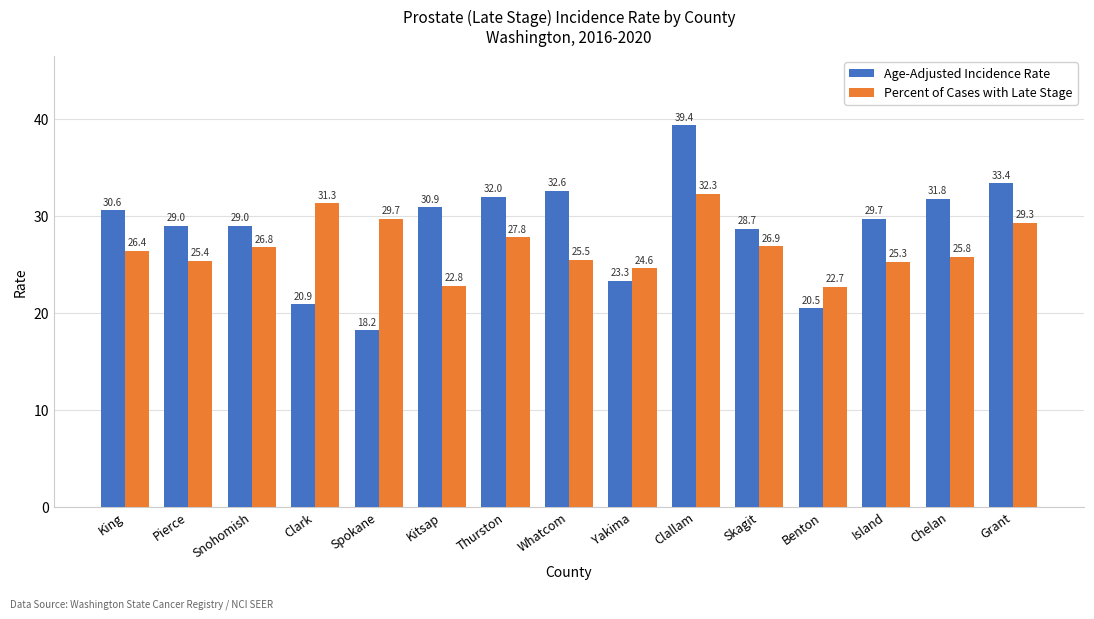

Which label corresponds to the smallest value in the chart?

Spokane